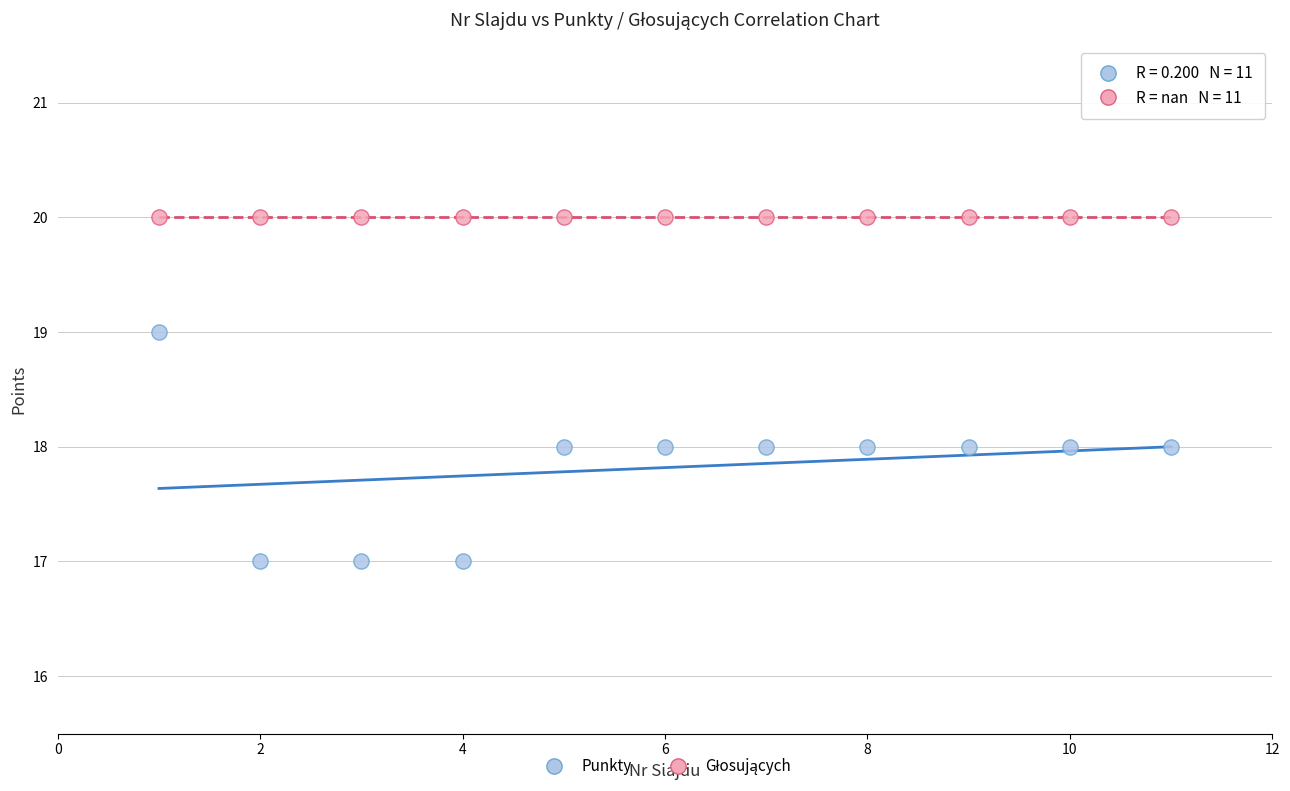

Which series contains the lowest Y value?

Punkty